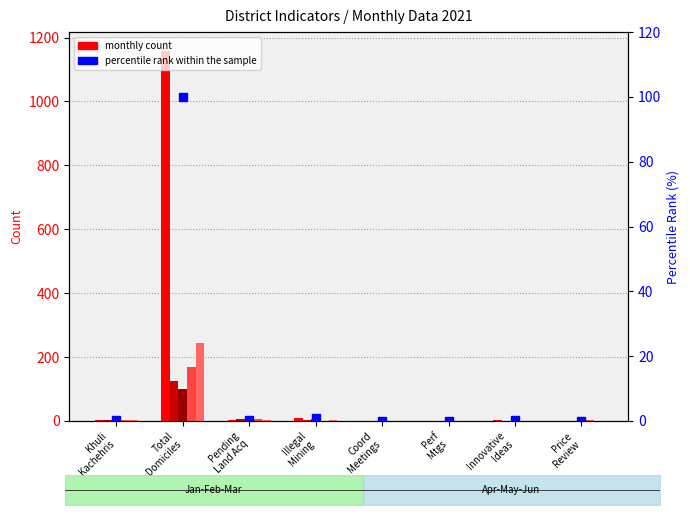

Reading right to left, transcribe all the data shown in this chart.

September: 0.0	2.0	1.0	1.0	9.0	3.0	1159.0	4.0
March: 1.0	0.0	1.0	0.0	2.0	6.0	124.0	3.0
April: 1.0	0.0	1.0	0.0	7.0	5.0	100.0	2.0
May: 2.0	0.0	1.0	0.0	0.0	5.0	168.0	2.0
June: 1.0	1.0	1.0	1.0	4.0	3.0	245.0	3.0
percentile rank within the sample: 0.0	0.2	0.1	0.1	0.8	0.3	100.0	0.3